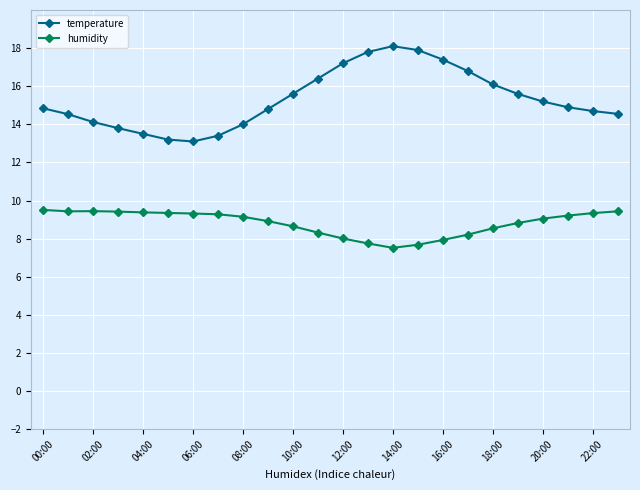

Which series has the widest spread of values?

temperature